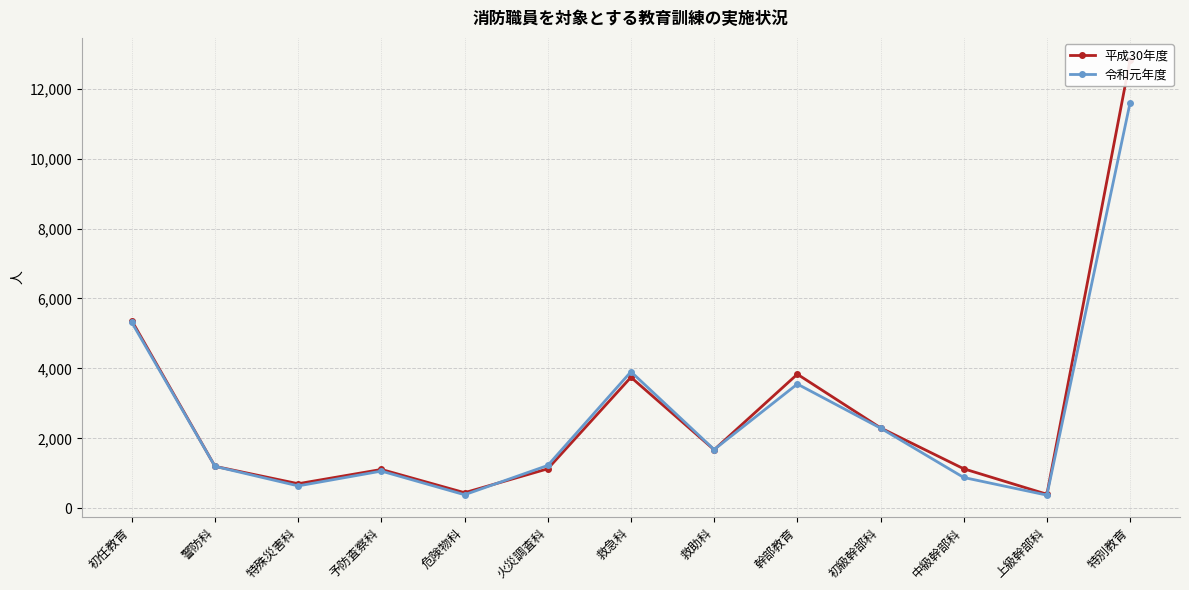

At which label does 令和元年度 first exceed 1226?

初任教育